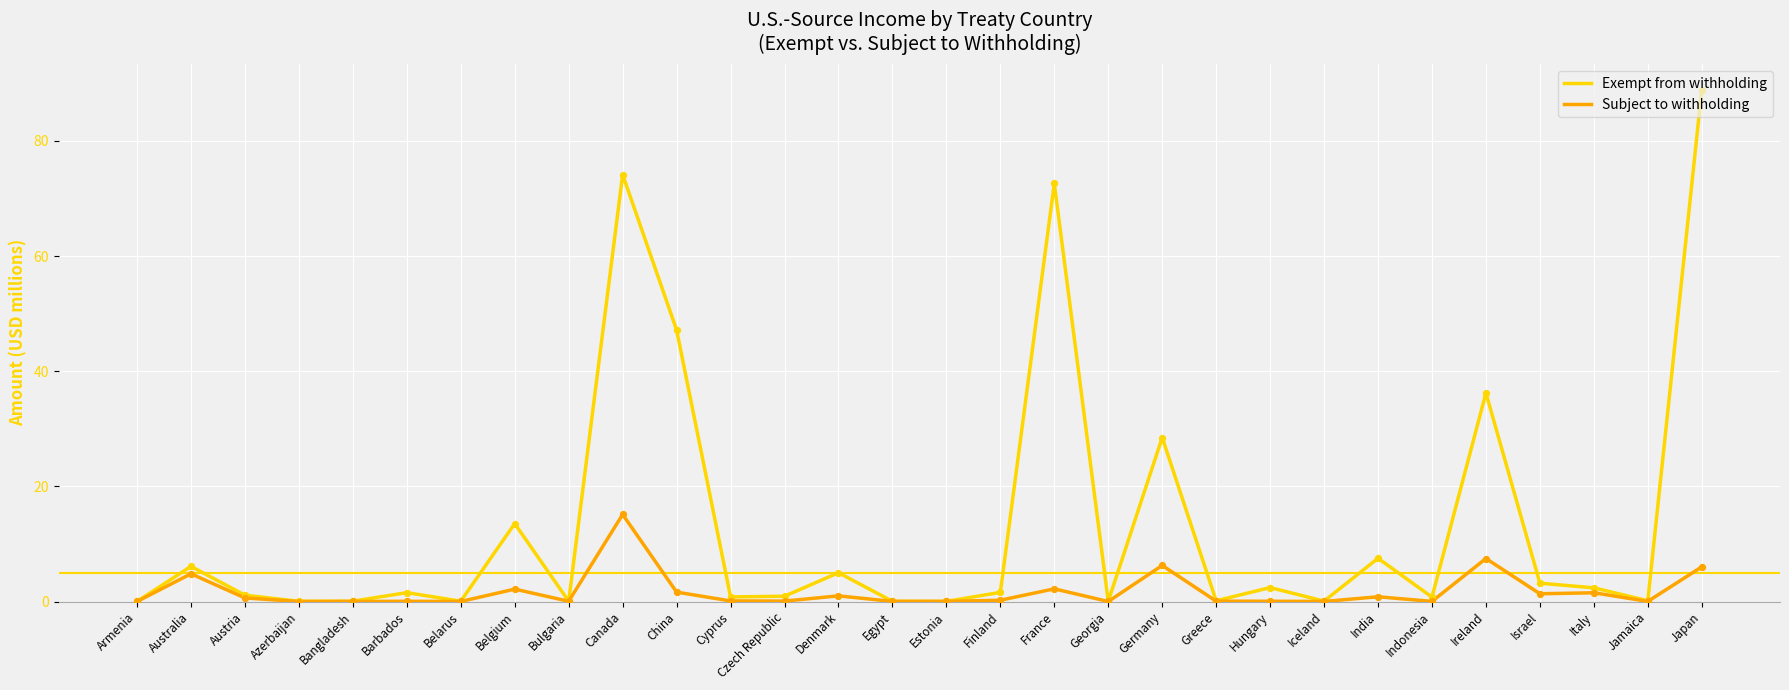

At how many categories does at least one series exceed 39?

4